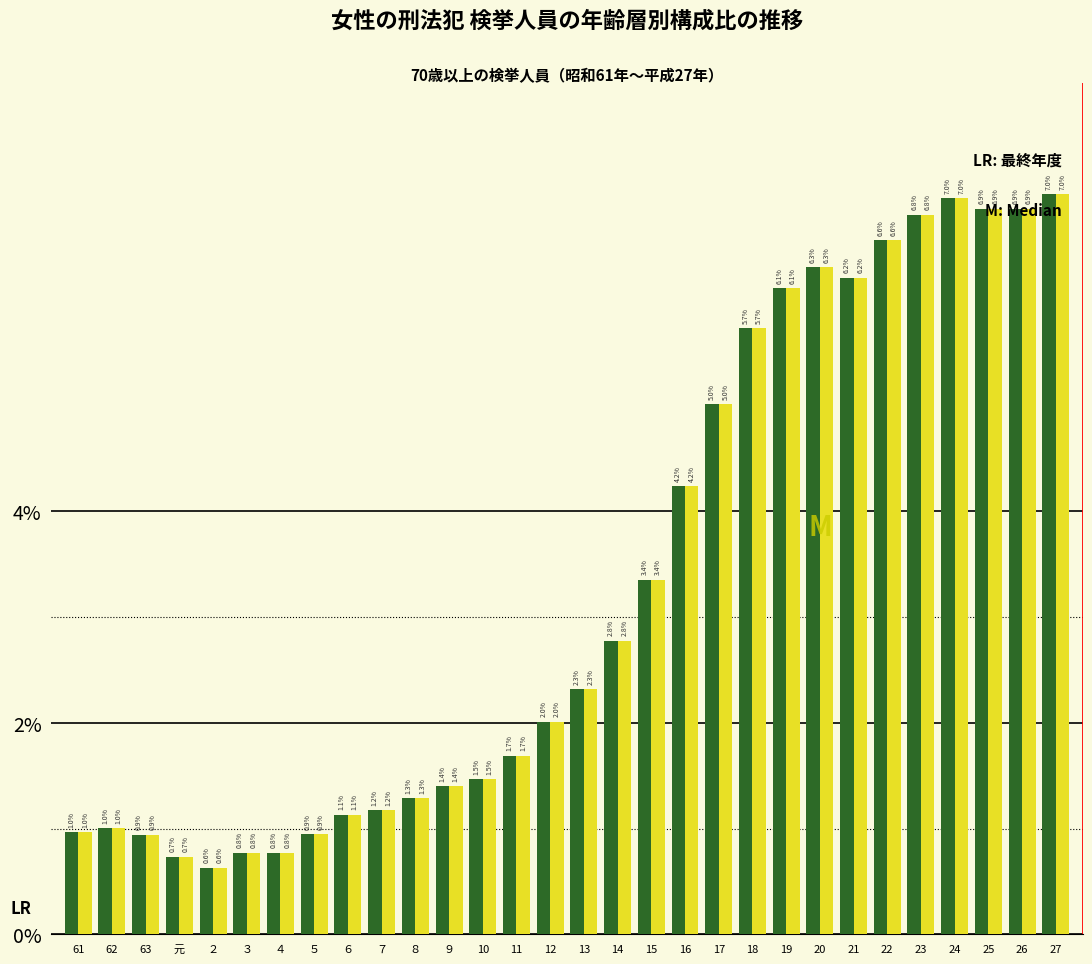

Does the chart contain stacked bars?

No